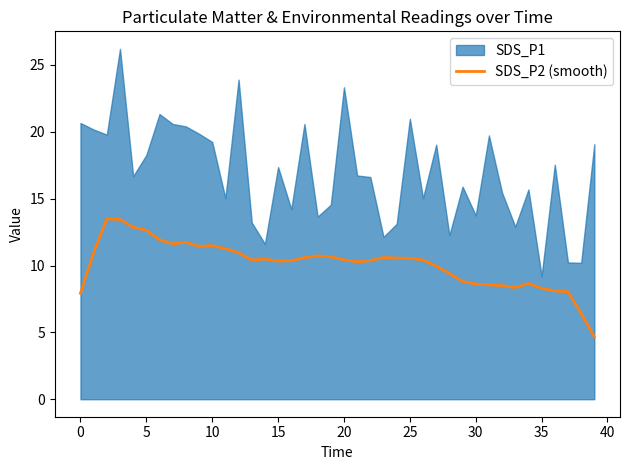

The value at 26 is 15.9. True or false?

False